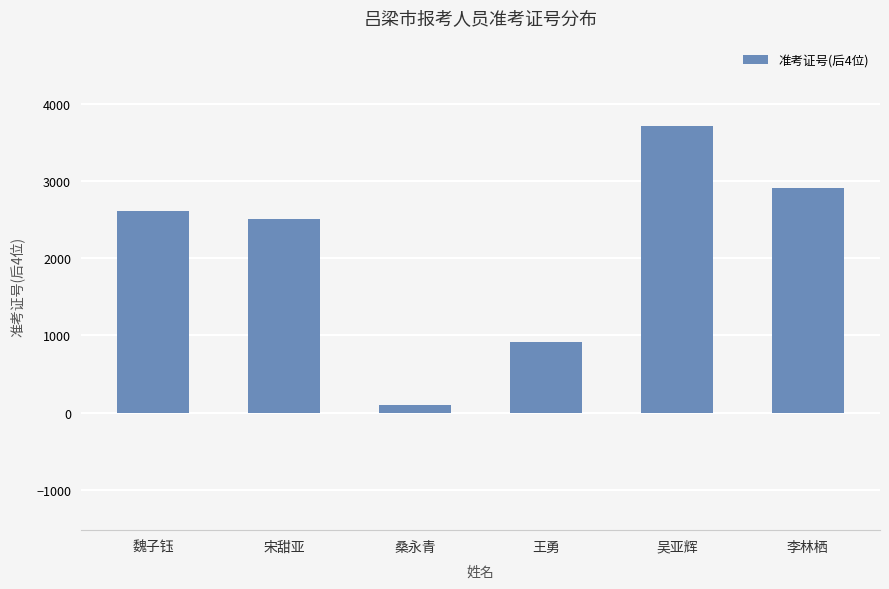

What is the difference between the values at 李林栖 and 桑永青?

2802